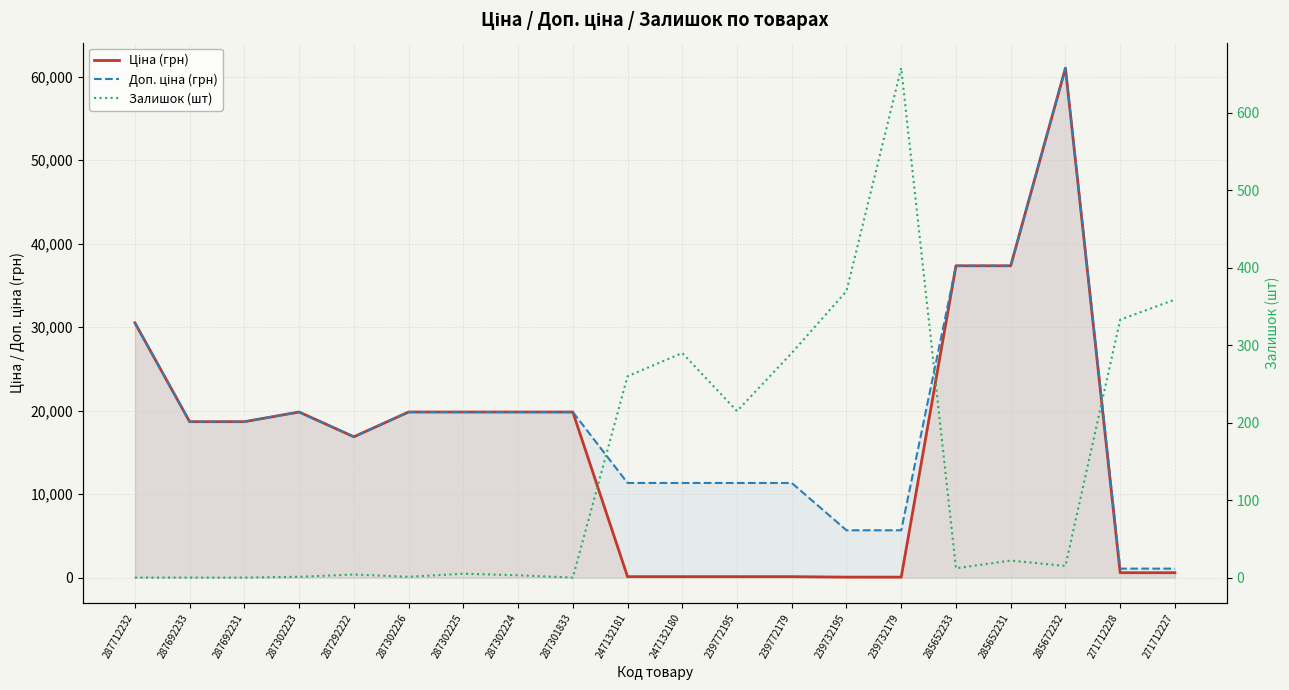

What position from the right is 247132181?

11